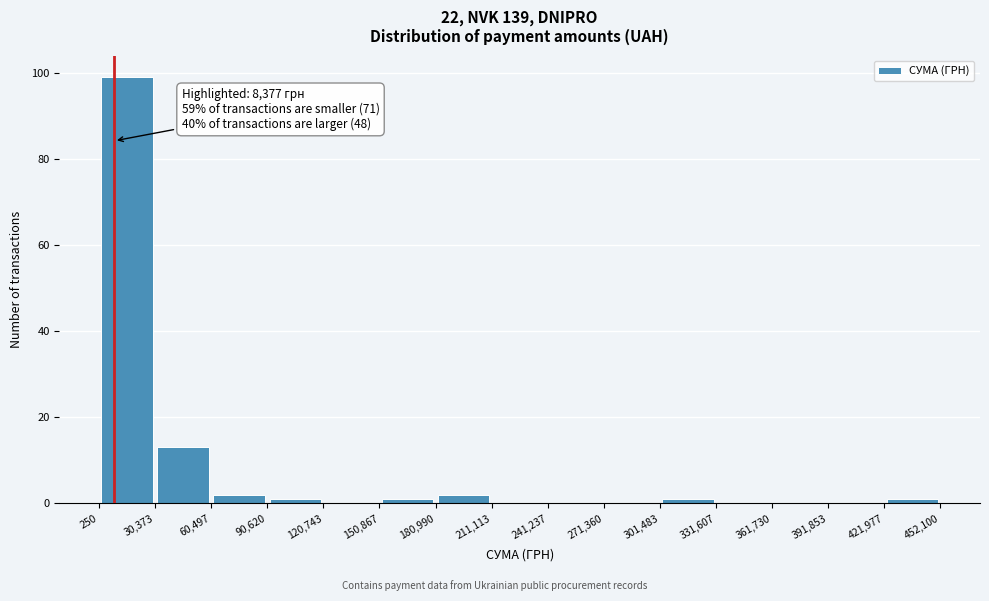

Which range on the x-axis has the tallest bar?

250 to 30,373